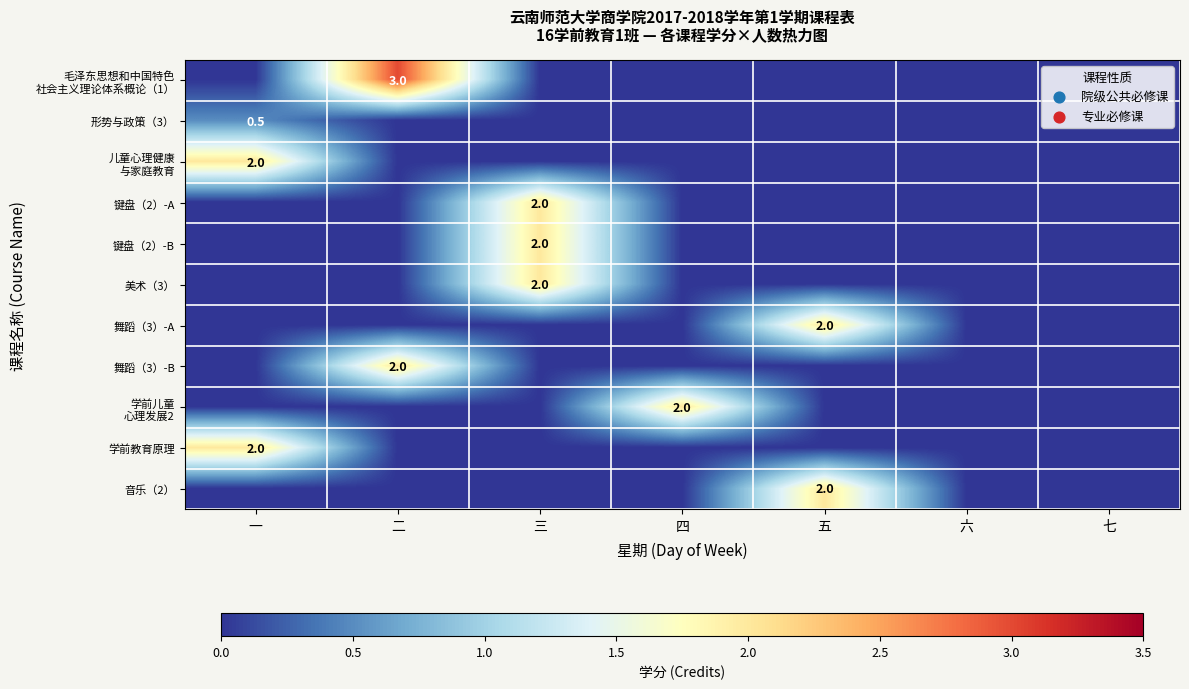

Is it true that 美术（3） equals 0.0 at 五?

True